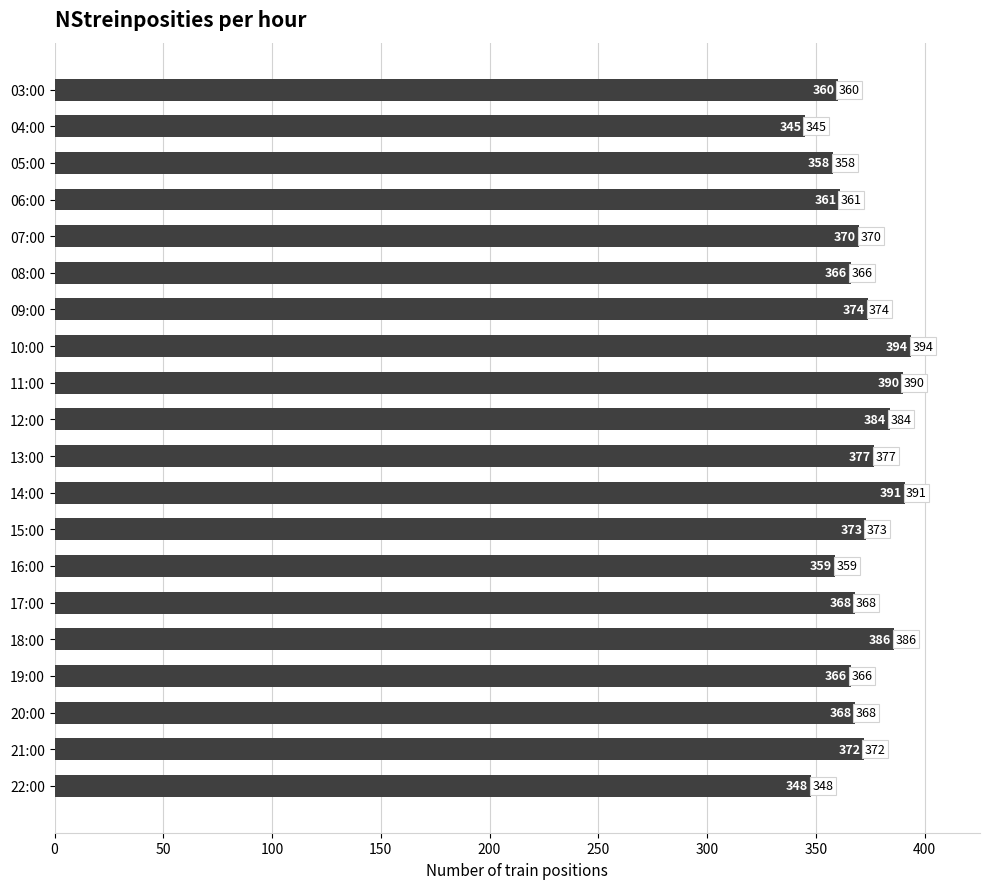

Reading top to bottom, list all the values displayed in this chart.

360	345	358	361	370	366	374	394	390	384	377	391	373	359	368	386	366	368	372	348